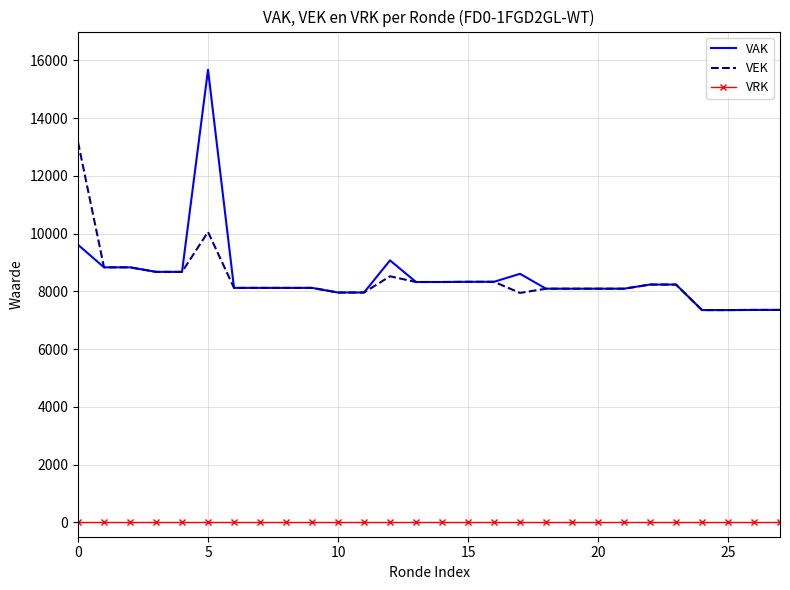

Count the number of data series in this chart.

3